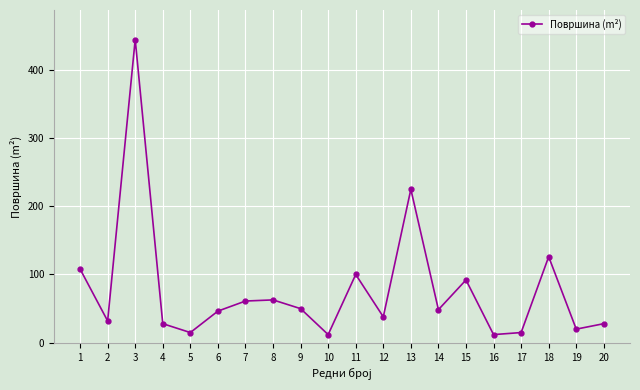

What is the smallest value displayed?

12.0